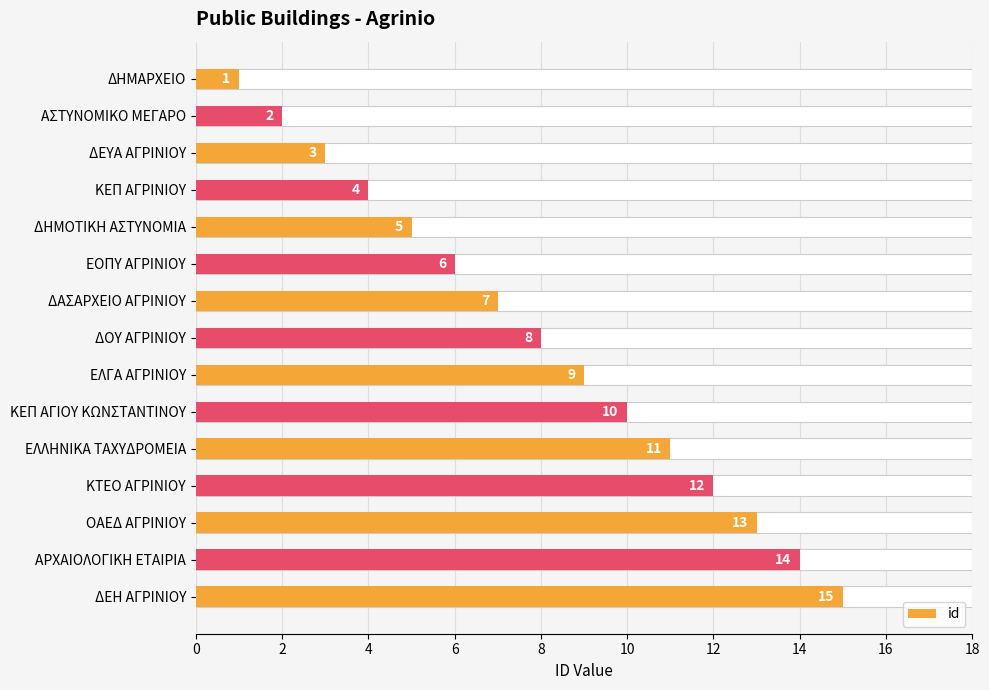

Reading left to right, list all the values displayed in this chart.

1	2	3	4	5	6	7	8	9	10	11	12	13	14	15